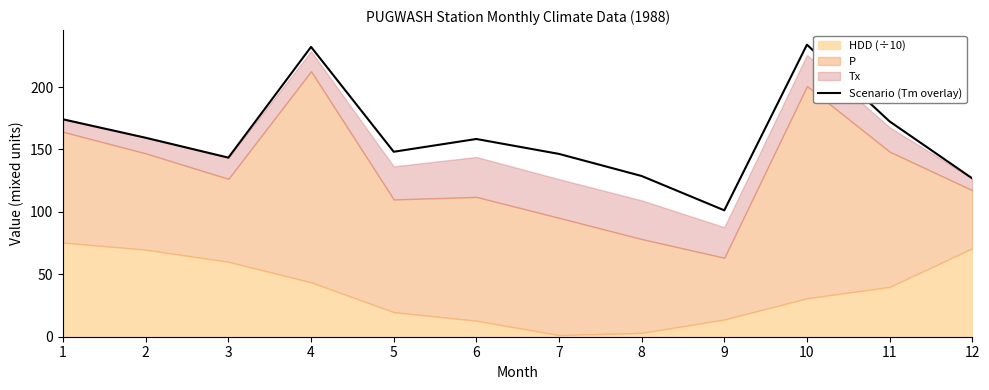

The value of Scenario (Tm overlay) at 11 is 172.5. True or false?

True